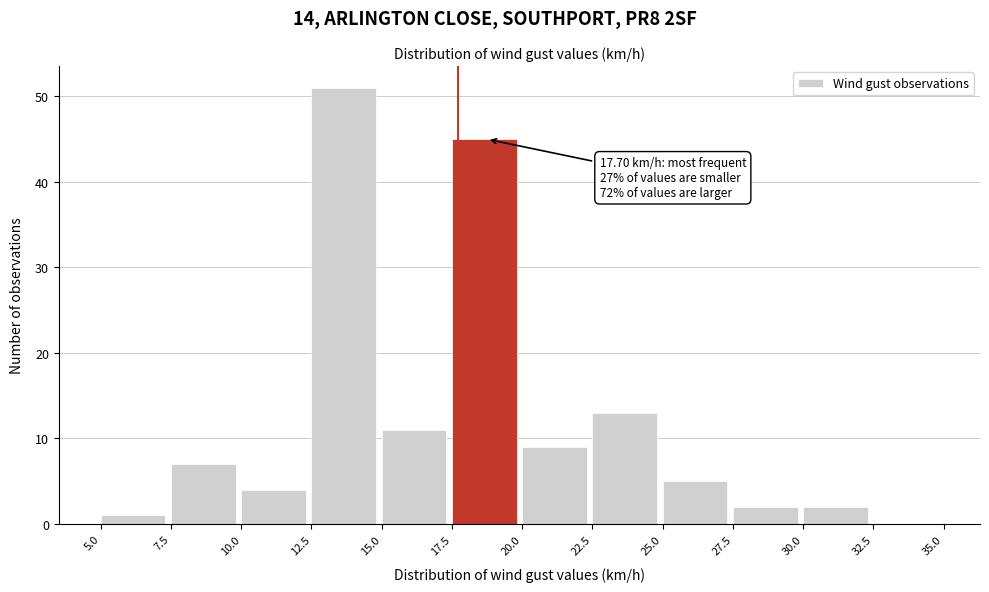

Which range on the x-axis has the tallest bar?

12.5 to 15.0